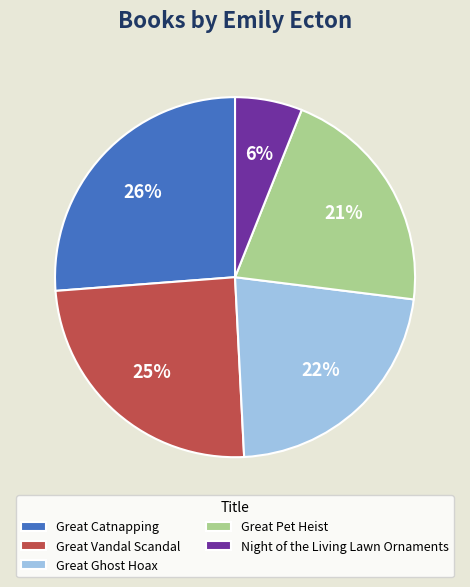

Between Night of the Living Lawn Ornaments and Great Pet Heist, which is larger?

Great Pet Heist